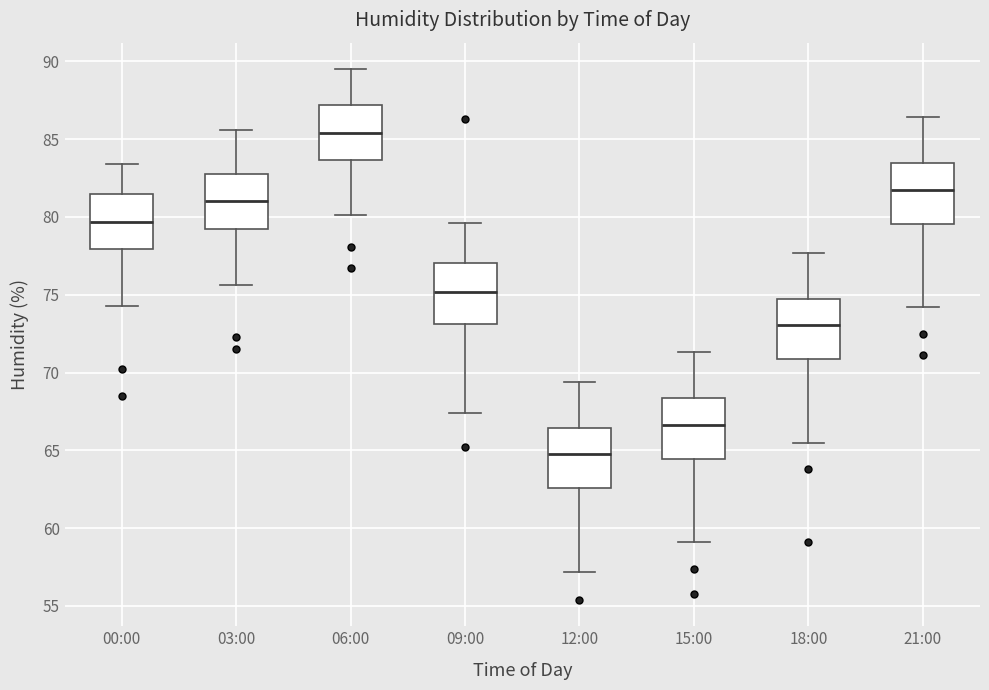

Reading left to right, read every box against the y-axis: the position of its median line, the range the box covers, and the ends of its whiskers. The values are not printed on the chart, so give them approximately, as read against the axis.

00:00: median 79.5, box 78.0 to 81.5, whiskers 74.5 to 83.5
03:00: median 81.0, box 79.0 to 83.0, whiskers 75.5 to 85.5
06:00: median 85.5, box 83.5 to 87.0, whiskers 80.0 to 89.5
09:00: median 75.0, box 73.0 to 77.0, whiskers 67.5 to 79.5
12:00: median 65.0, box 62.5 to 66.5, whiskers 57.0 to 69.5
15:00: median 66.5, box 64.5 to 68.5, whiskers 59.0 to 71.5
18:00: median 73.0, box 71.0 to 75.0, whiskers 65.5 to 77.5
21:00: median 82.0, box 79.5 to 83.5, whiskers 74.0 to 86.5